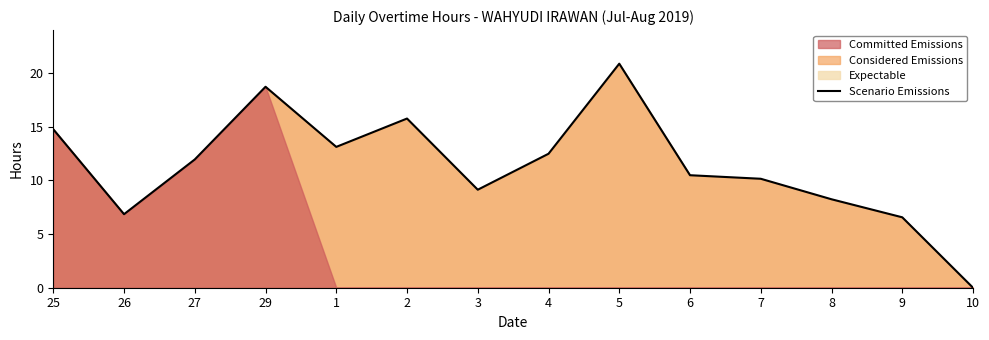

What is the change in value from 2 to 3?

-6.6